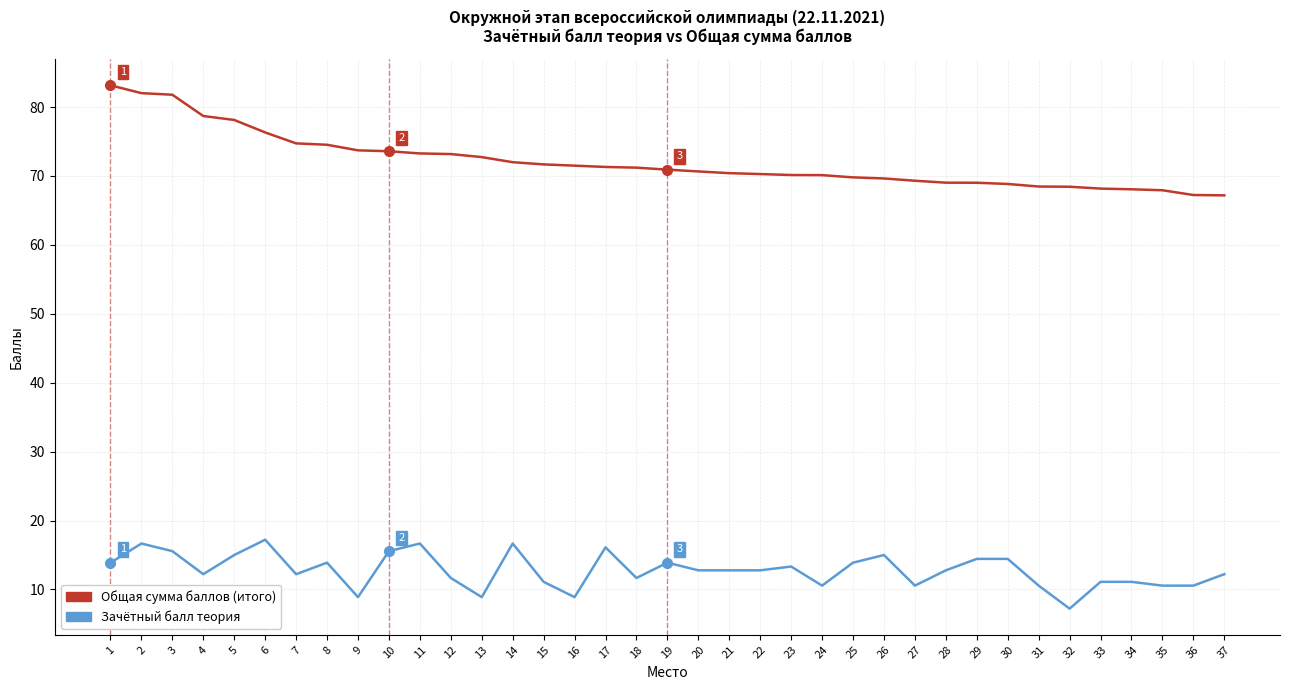

True or false: Общая сумма баллов (итого) and Зачётный балл теория cross at least once.

False